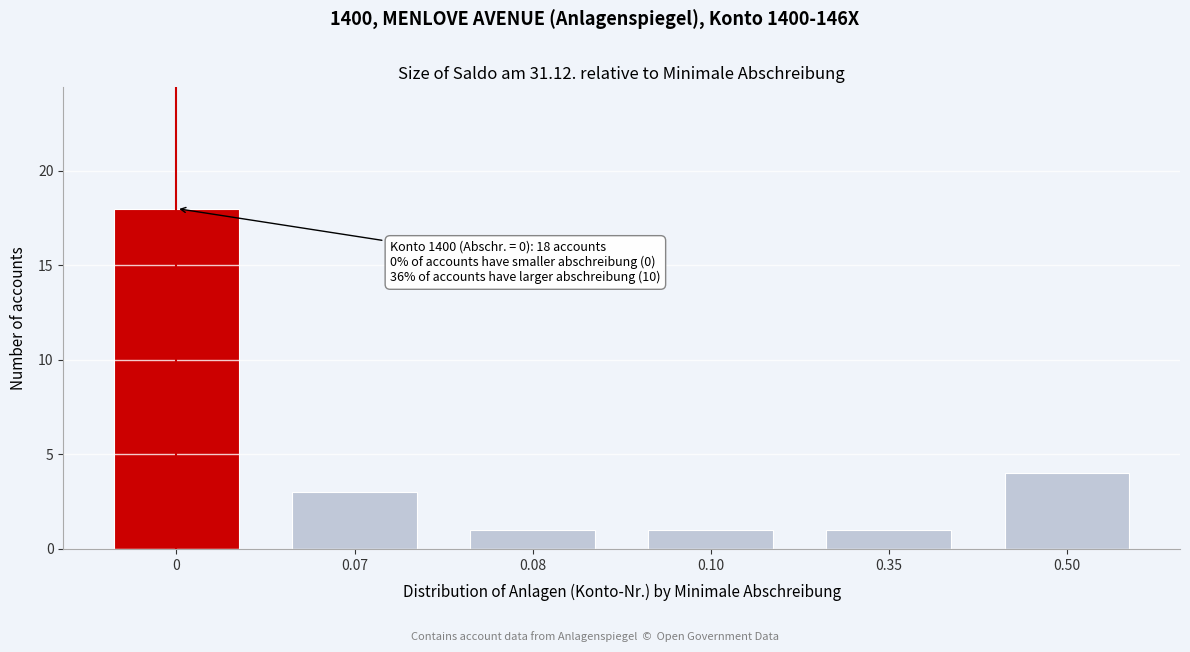

Reading right to left, list all the values displayed in this chart.

0.50=4	0.35=1	0.10=1	0.08=1	0.07=3	0=18